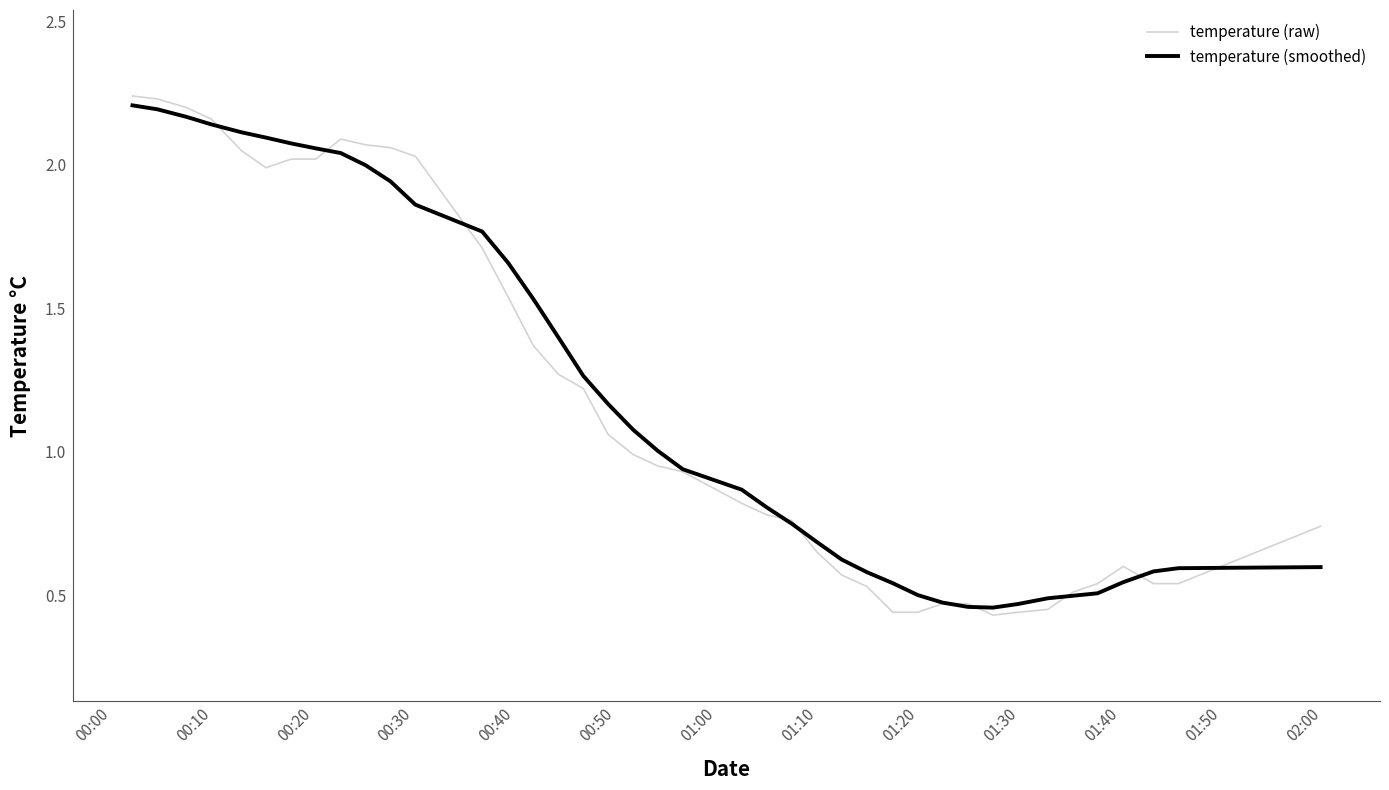

Which series has the largest range (max minus min)?

temperature (raw)